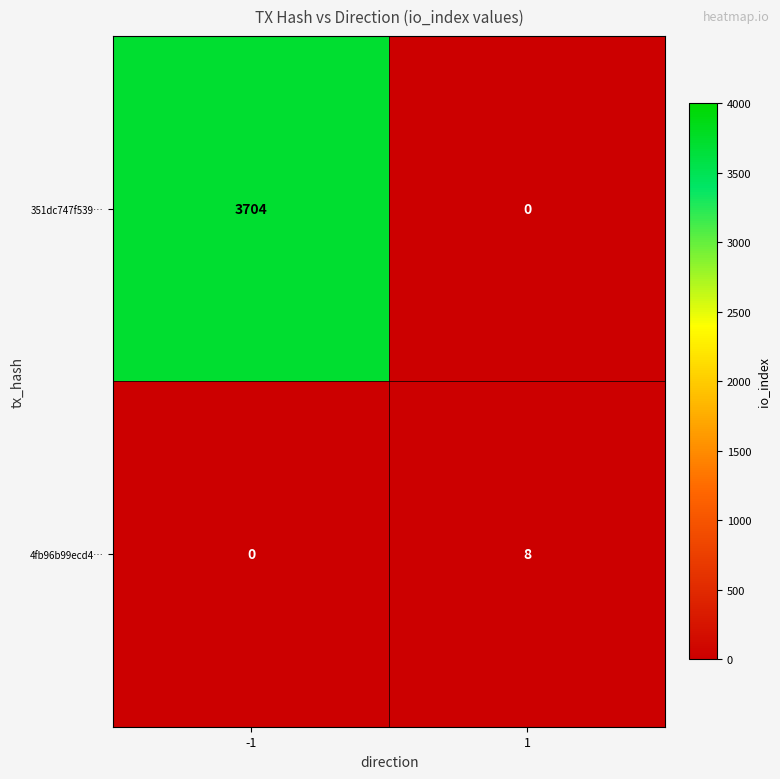

At which category is the sum across all series the highest?

-1